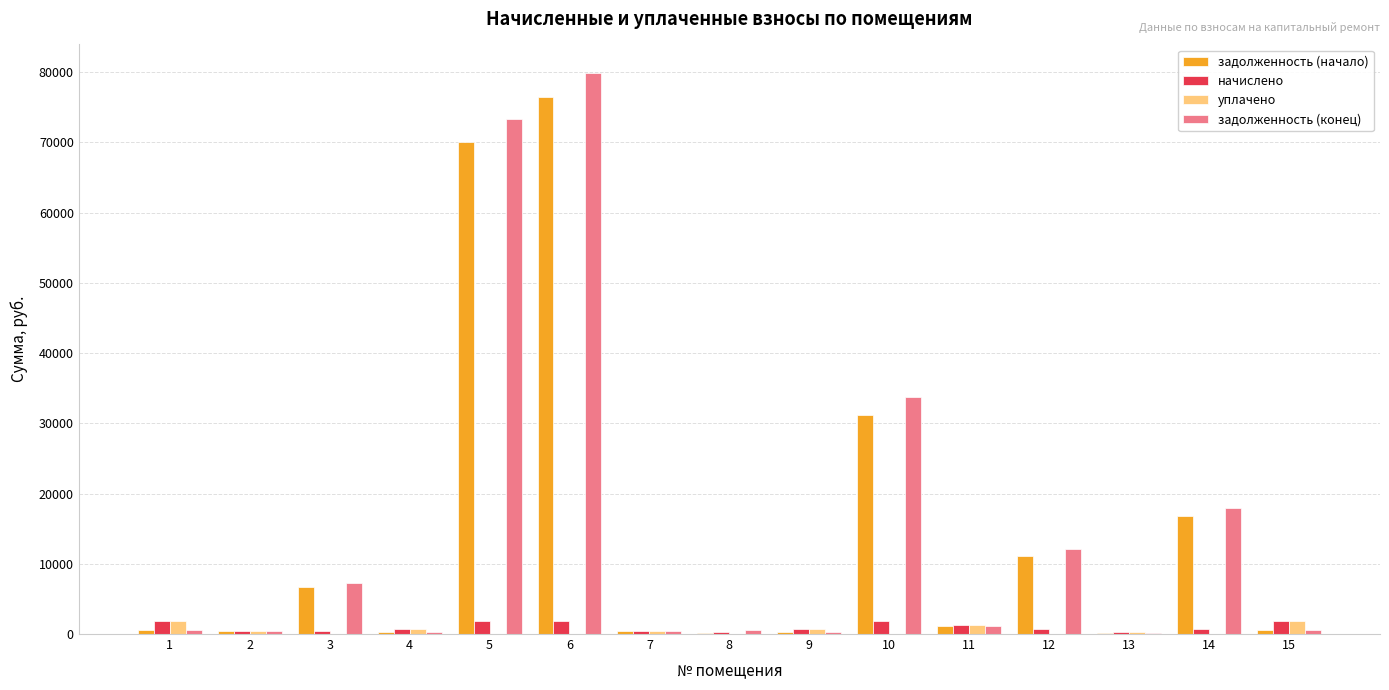

At which category is the sum across all series the highest?

6